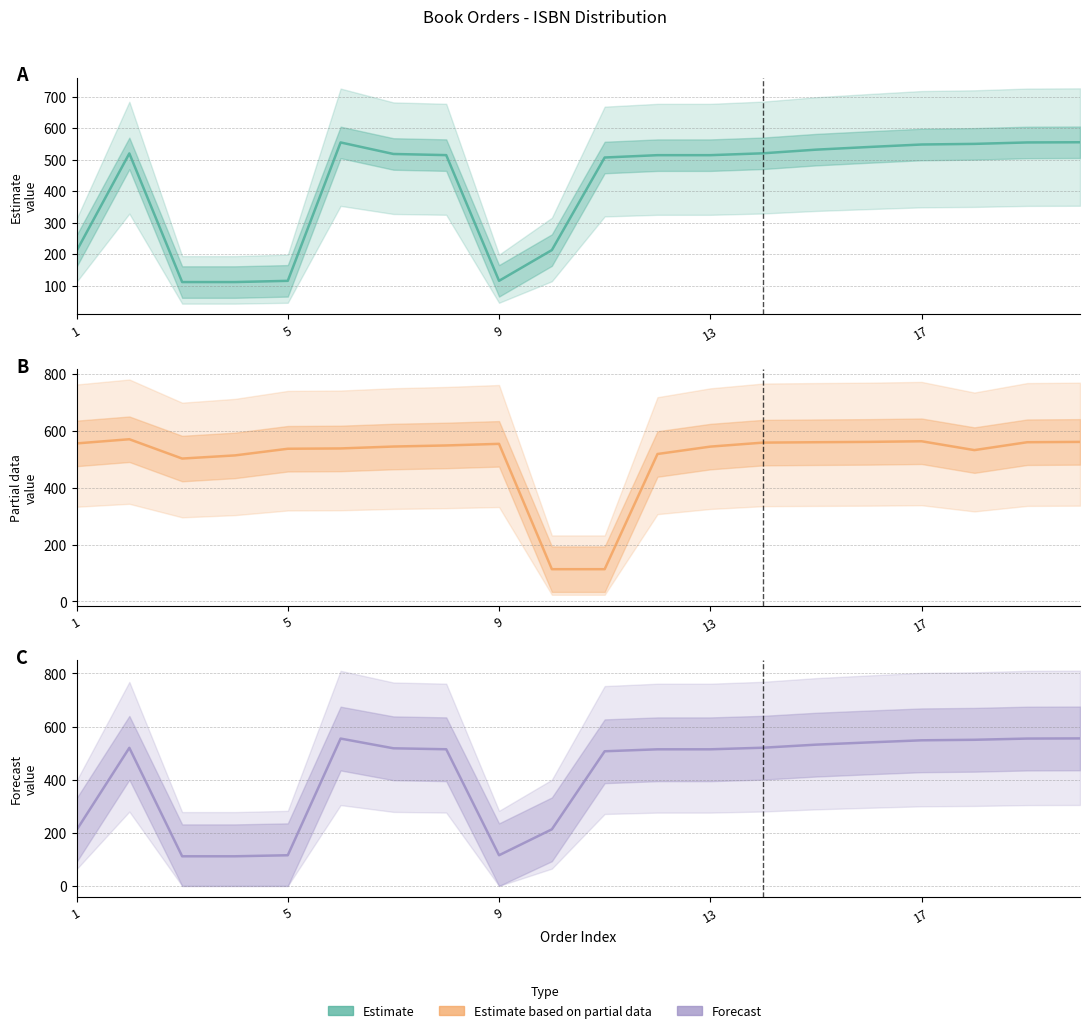

What is the difference between the maximum and minimum values in the Forecast series?

443.6